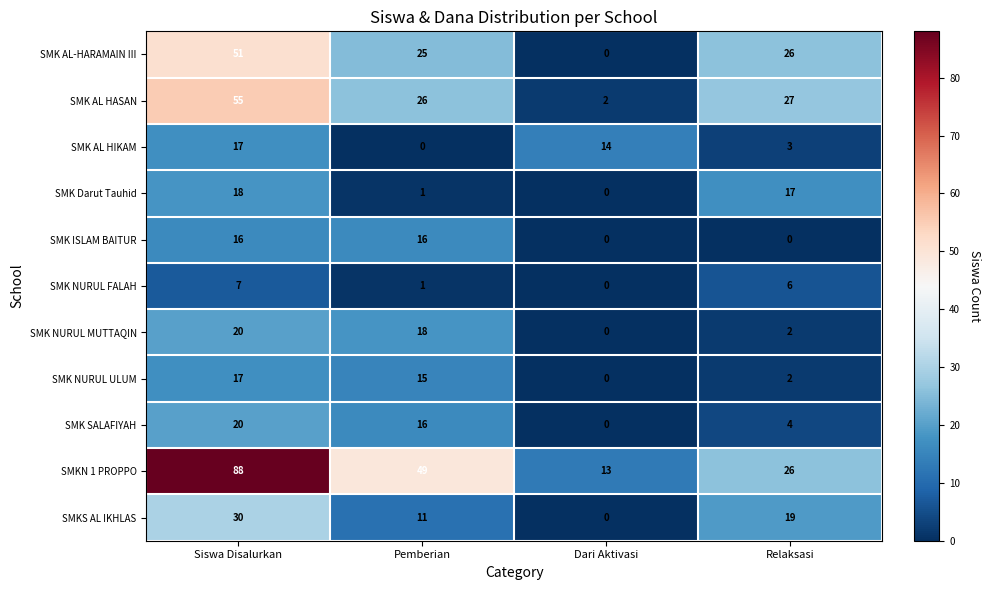

What is the sum of all SMK Darut Tauhid values?

36